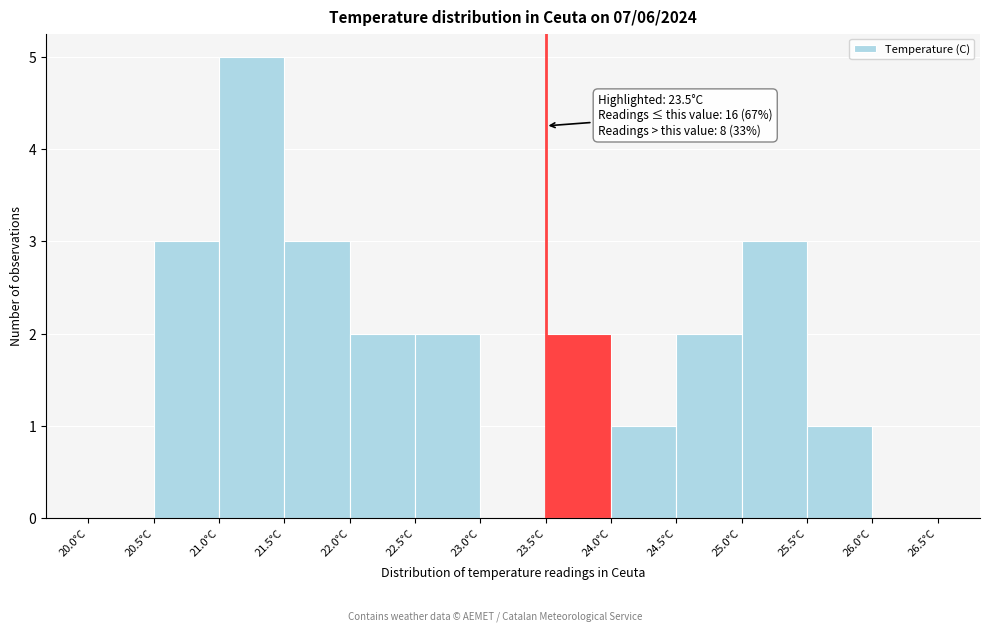

Which range on the x-axis has the tallest bar?

21.0 to 21.5